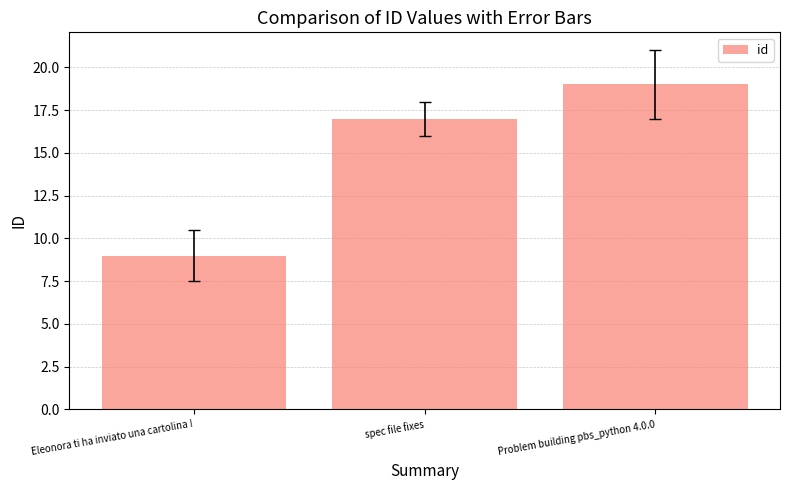

What position from the right is spec file fixes?

2